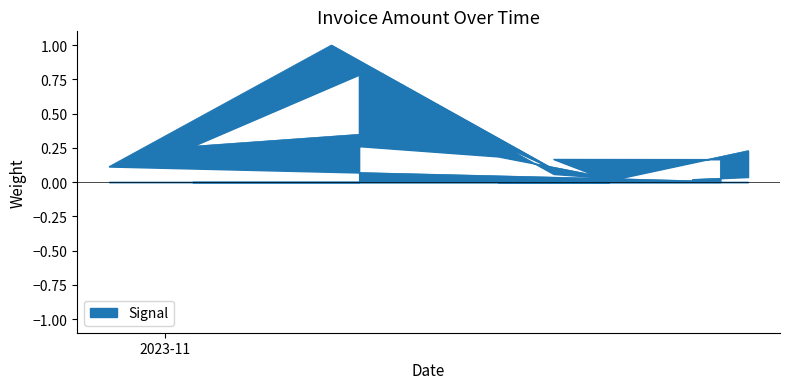

Reading right to left, extract all data points from this chart.

2023-11-21=0.2	2023-11-15=0.2	2023-11-17=0.0	2023-11-22=0.2	2023-11-22=0.0	2023-11-20=0.0	2023-11-20=0.0	2023-11-20=0.0	2023-11-17=0.0	2023-10-30=0.1	2023-11-07=1.0	2023-11-15=0.1	2023-11-13=0.3	2023-11-15=0.1	2023-11-17=0.0	2023-11-13=0.2	2023-11-08=0.3	2023-11-08=0.8	2023-11-02=0.3	2023-11-08=0.3